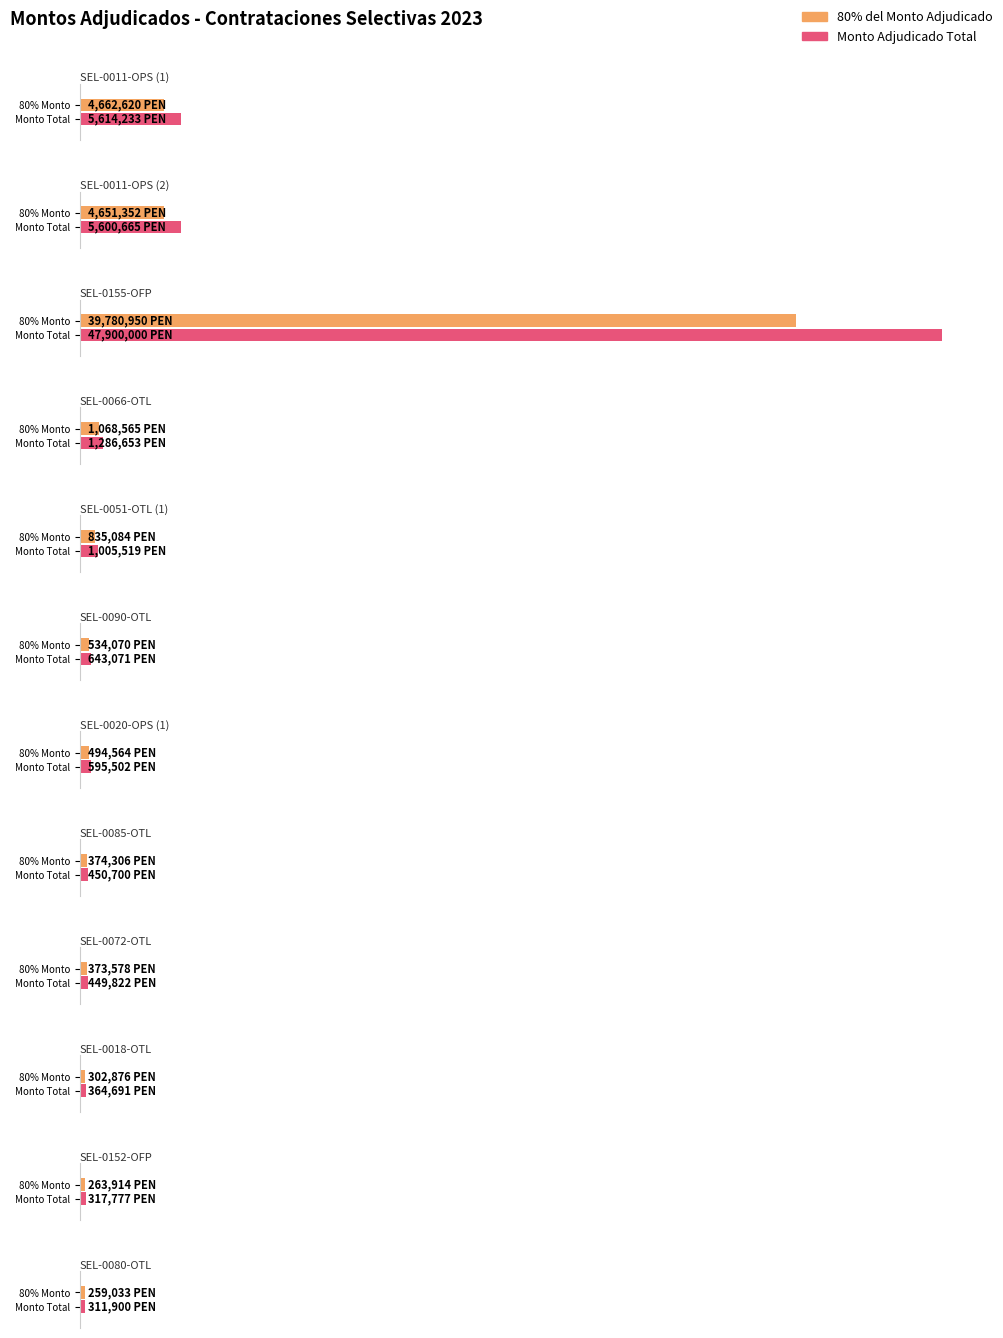

Are the bars horizontal?

Yes